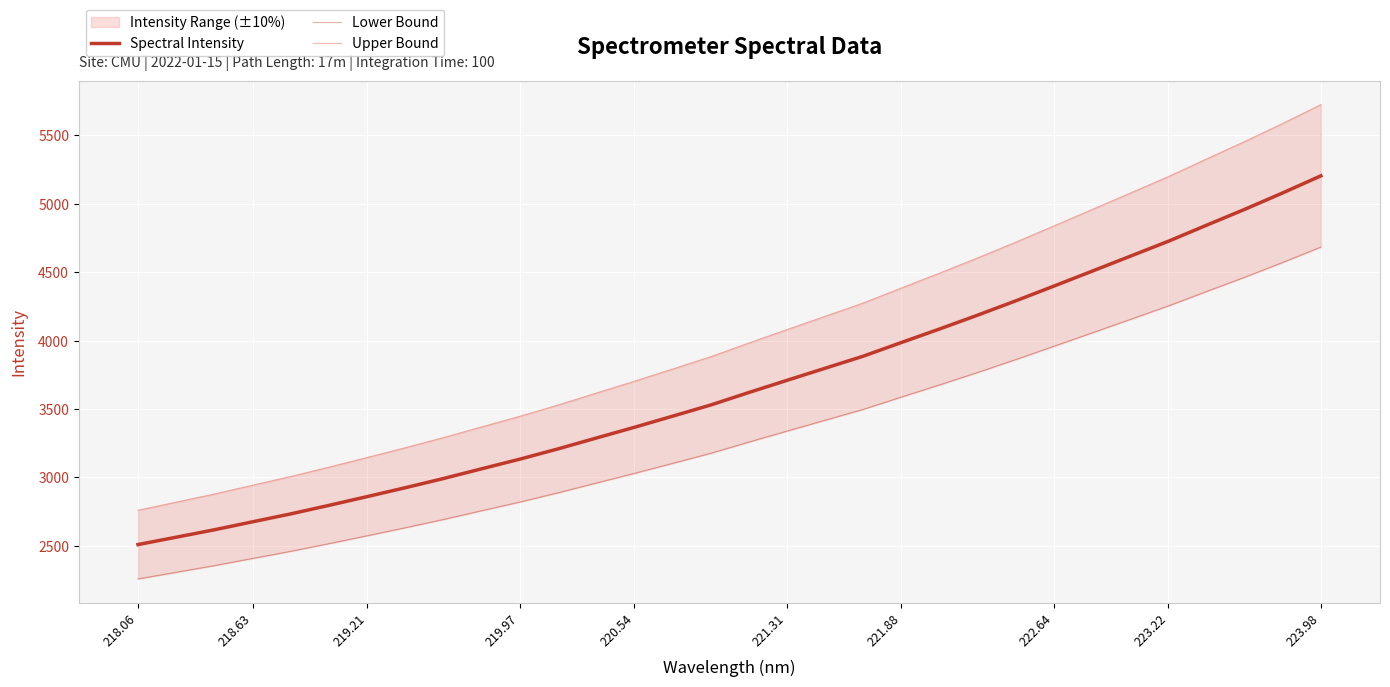

What is the lowest value of the Lower Bound series?

2258.8